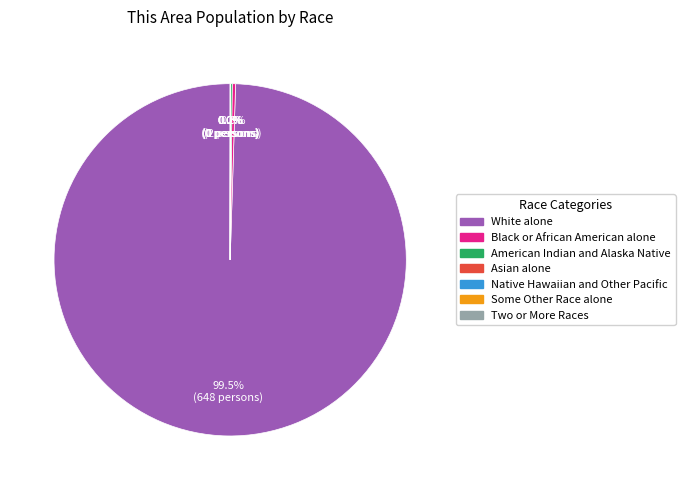

Which slice is the largest?

White alone